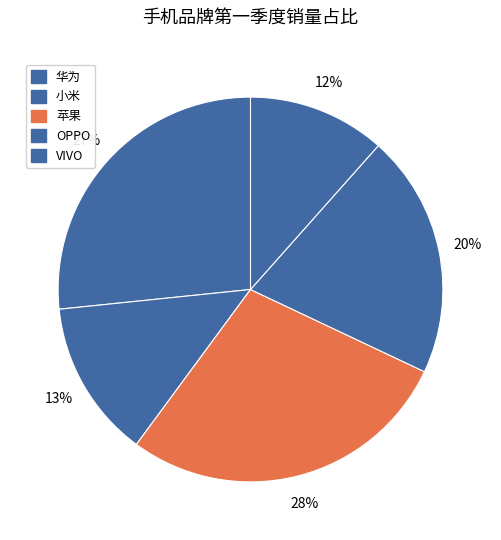

Which category has the smallest portion of the pie?

VIVO